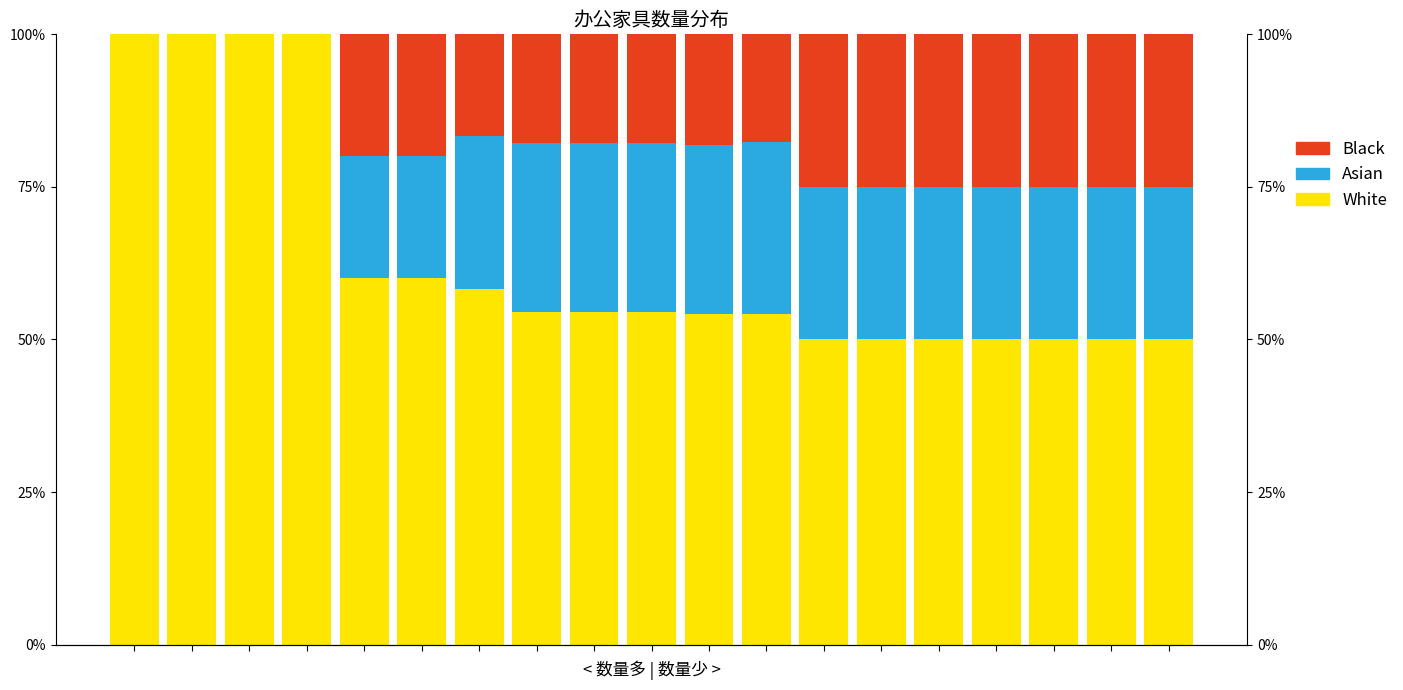

Which has a higher value, 16 or 8?

8